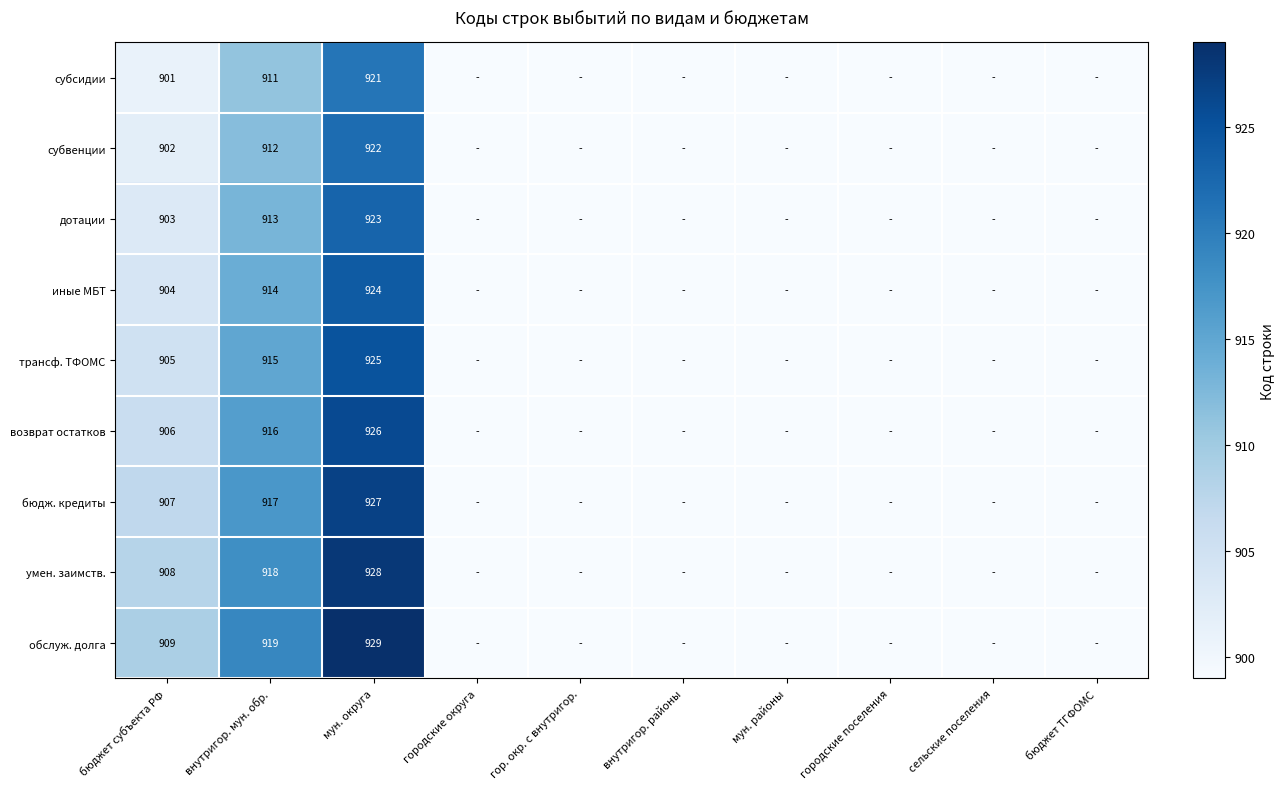

True or false: бюдж. кредиты has a value of 484 at бюджет субъекта РФ.

False